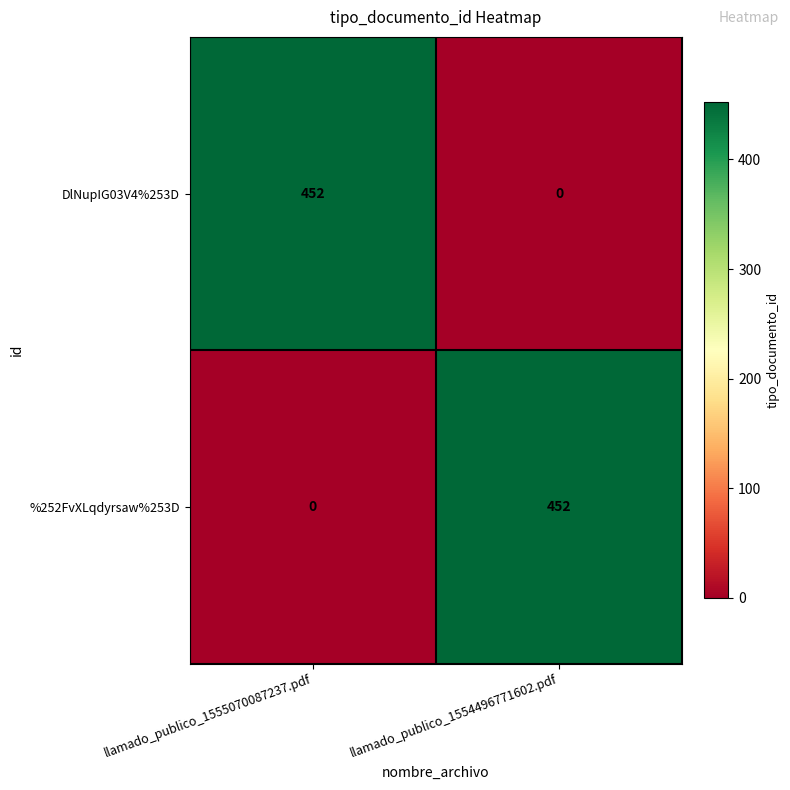

What is the total value across all series at llamado_publico_1555070087237.pdf?

452